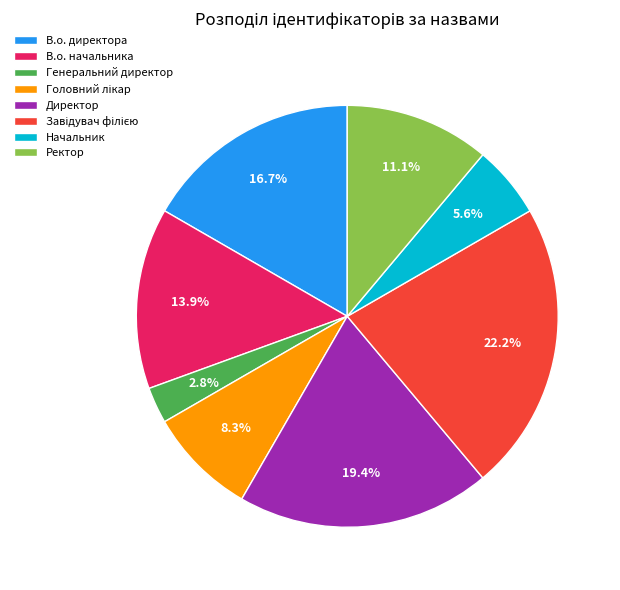

Does Генеральний директор account for over 50% of the chart?

No